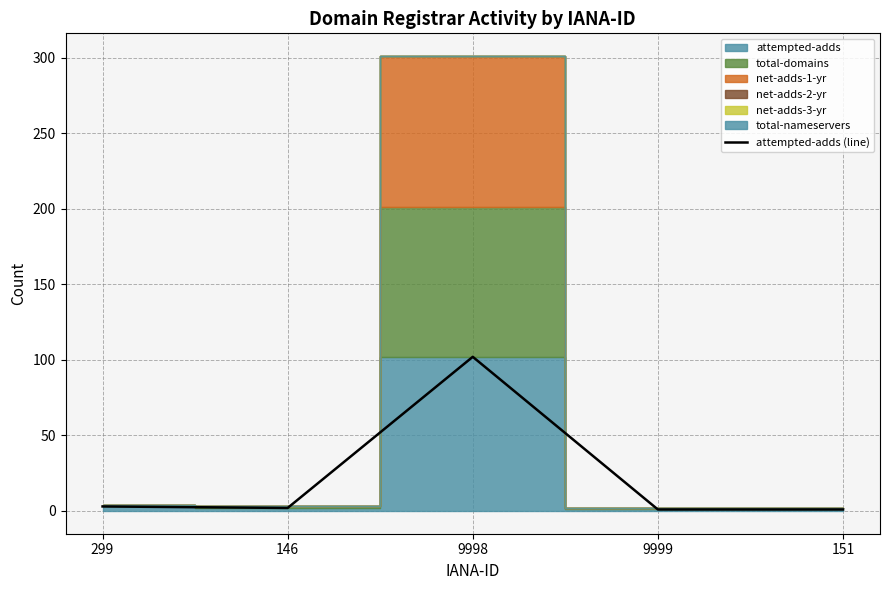

Where is the data nearest to the value 51?

299